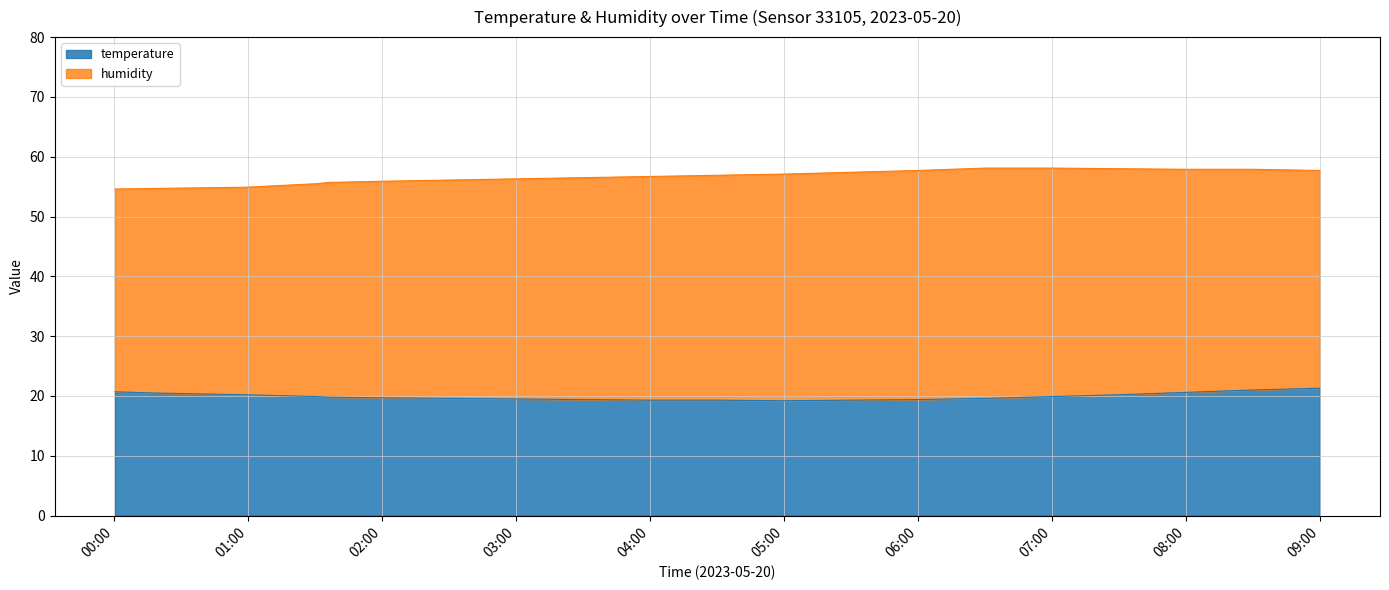

What is the total value across all series at 04:00?

56.7